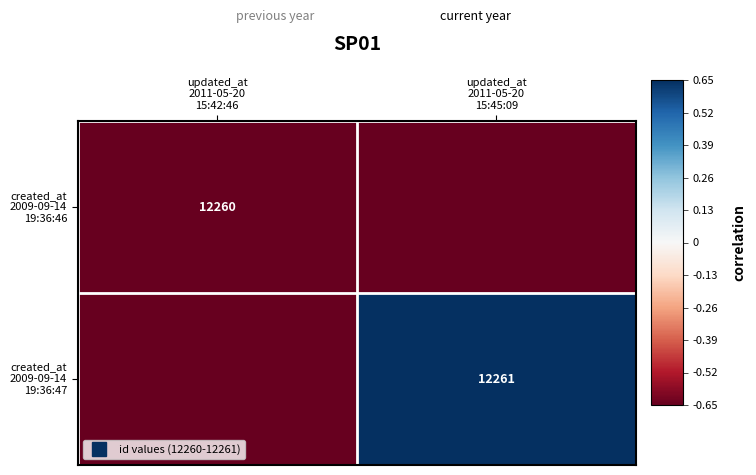

Count the number of data series in this chart.

2